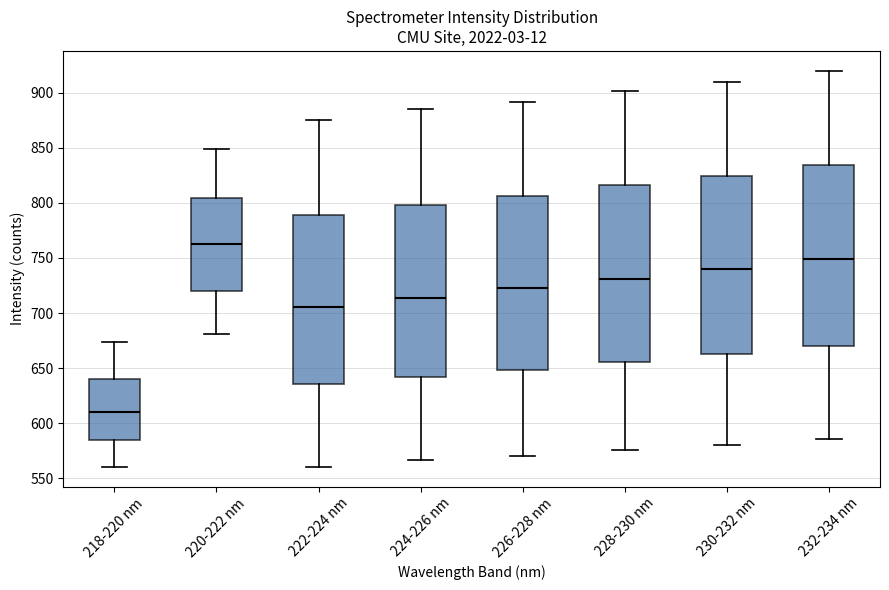

Reading left to right, transcribe this box plot: for each box, give where its median line is, the range the box spans, and where its two whiskers end, as read against the y-axis. The values are not printed on the chart, so give them approximately, as read against the axis.

218-220 nm: median 610, box 585 to 640, whiskers 560 to 675
220-222 nm: median 760, box 720 to 805, whiskers 680 to 850
222-224 nm: median 705, box 635 to 790, whiskers 560 to 875
224-226 nm: median 715, box 640 to 800, whiskers 565 to 885
226-228 nm: median 725, box 650 to 805, whiskers 570 to 890
228-230 nm: median 730, box 655 to 815, whiskers 575 to 900
230-232 nm: median 740, box 665 to 825, whiskers 580 to 910
232-234 nm: median 750, box 670 to 835, whiskers 585 to 920